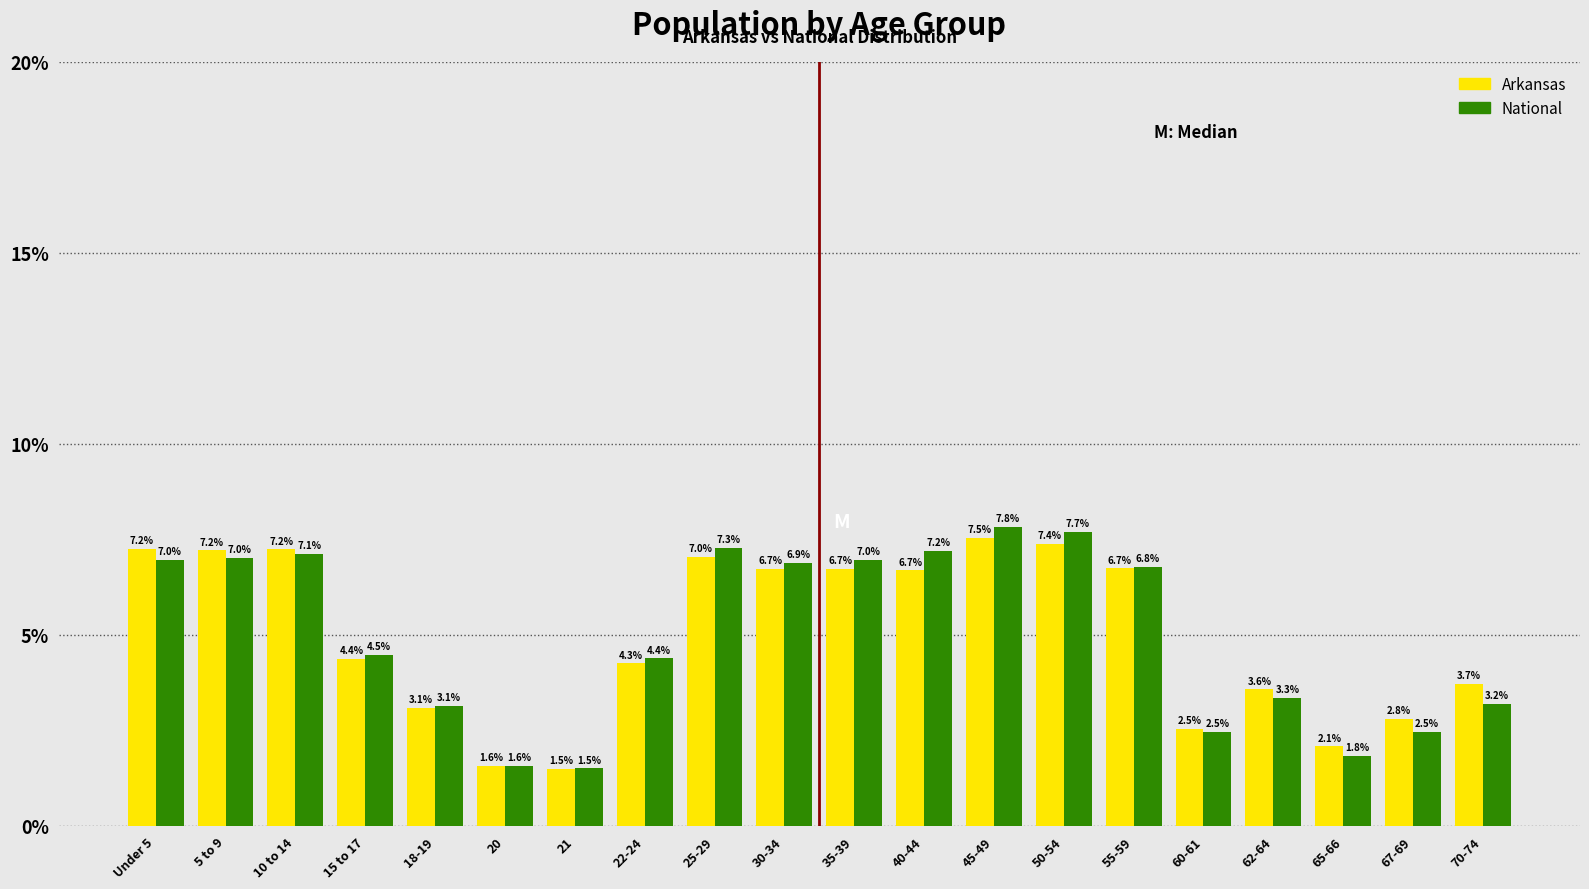

Reading left to right, list all the values displayed in this chart.

Arkansas: Under 5=7.2	5 to 9=7.2	10 to 14=7.2	15 to 17=4.4	18-19=3.1	20=1.6	21=1.5	22-24=4.3	25-29=7.0	30-34=6.7	35-39=6.7	40-44=6.7	45-49=7.5	50-54=7.4	55-59=6.7	60-61=2.5	62-64=3.6	65-66=2.1	67-69=2.8	70-74=3.7
National: Under 5=7.0	5 to 9=7.0	10 to 14=7.1	15 to 17=4.5	18-19=3.1	20=1.6	21=1.5	22-24=4.4	25-29=7.3	30-34=6.9	35-39=7.0	40-44=7.2	45-49=7.8	50-54=7.7	55-59=6.8	60-61=2.5	62-64=3.3	65-66=1.8	67-69=2.5	70-74=3.2